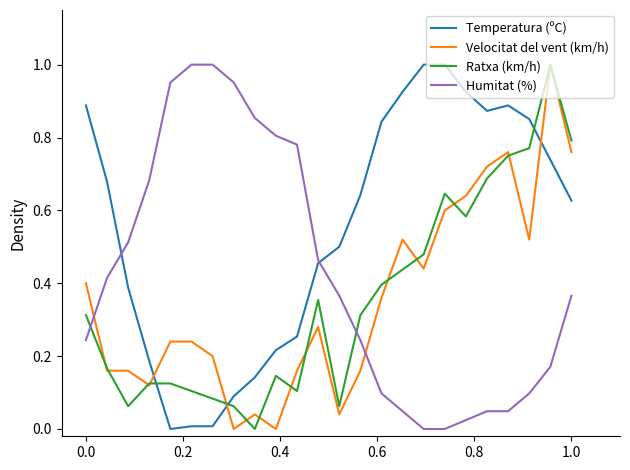

Which series has the largest total across all categories?

Temperatura (ºC)